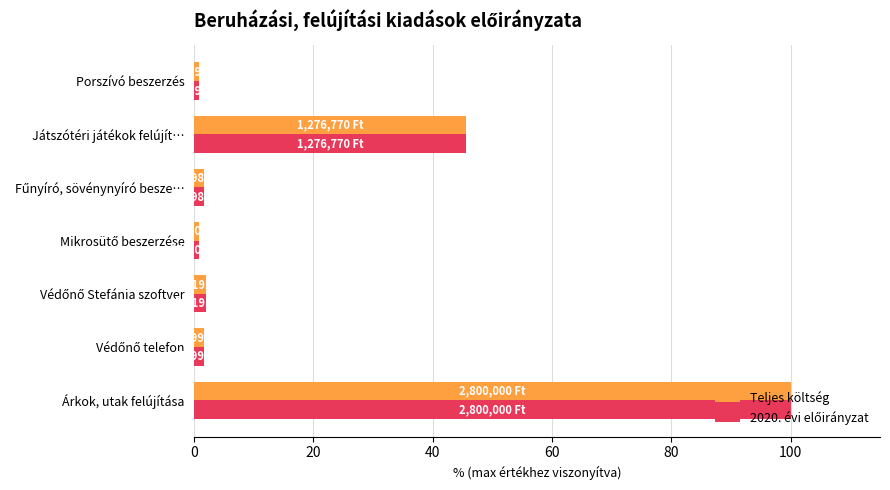

Count the number of categories in the chart.

7